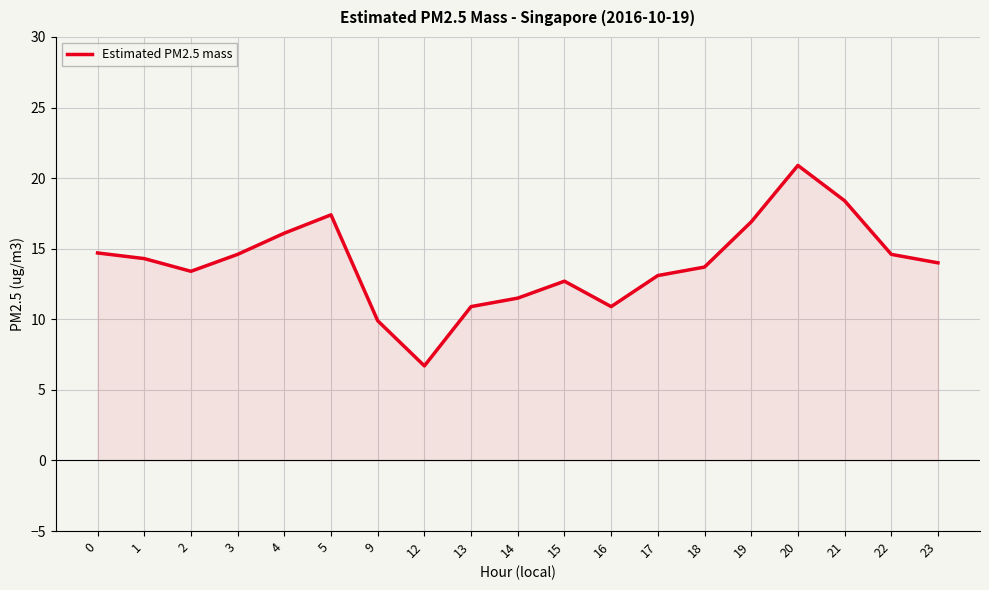

Which label corresponds to the smallest value in the chart?

12